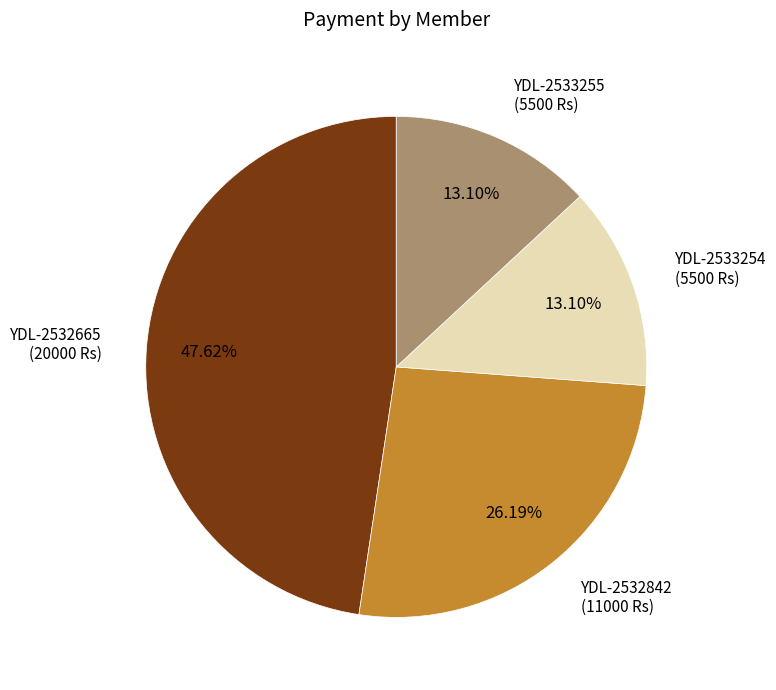

How many slices are in this pie chart?

4